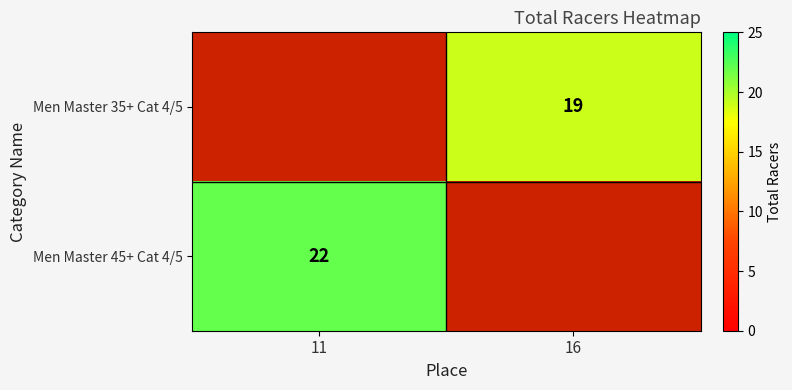

The Men Master 45+ Cat 4/5 series shows 22 at 11. True or false?

True